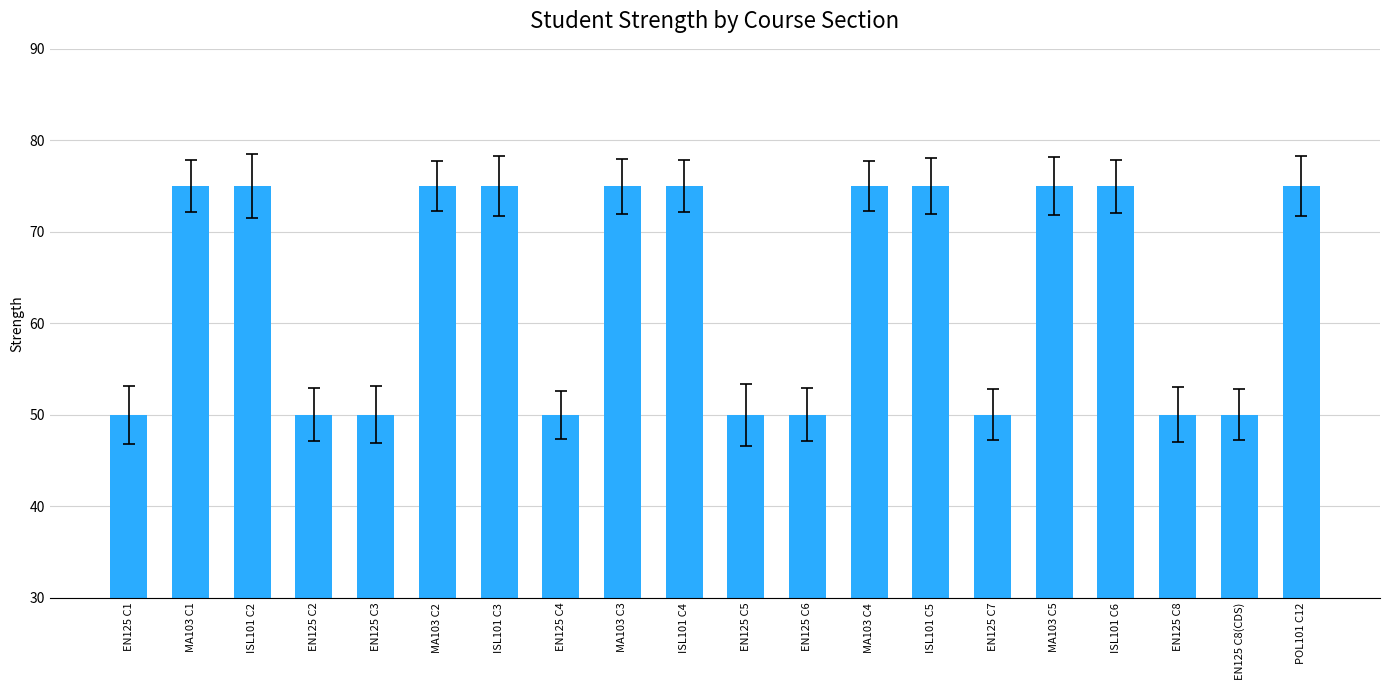

What is the ratio of the value at MA103 C2 to the value at EN125 C4?

1.5